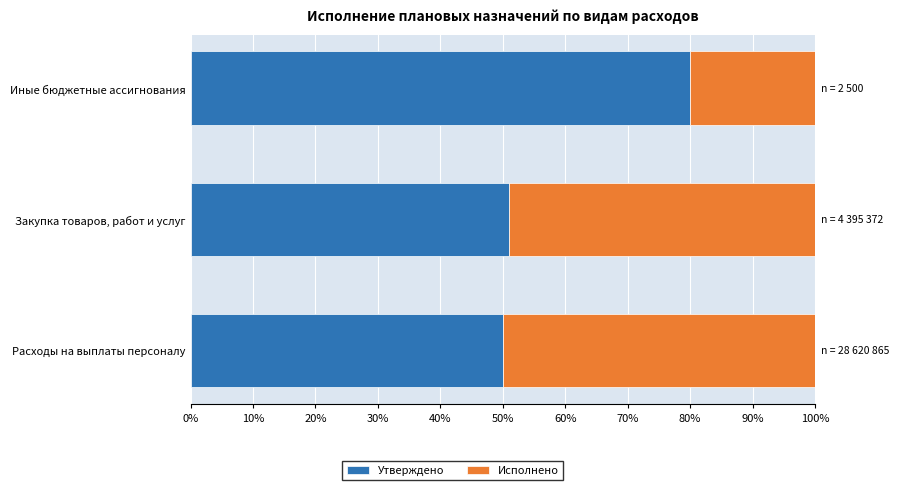

What are all the series names shown in the legend?

Утверждено, Исполнено